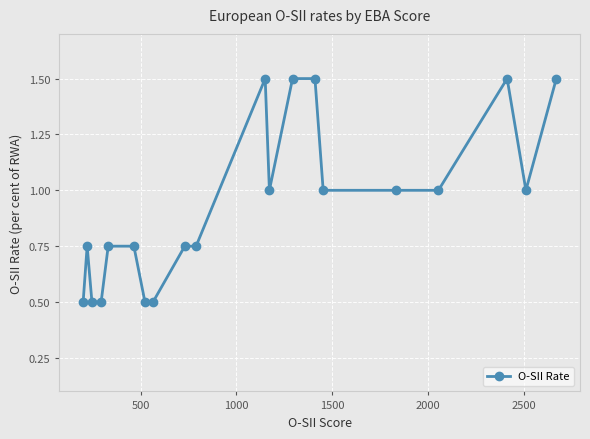

What is the difference between the maximum and minimum values?

1.0